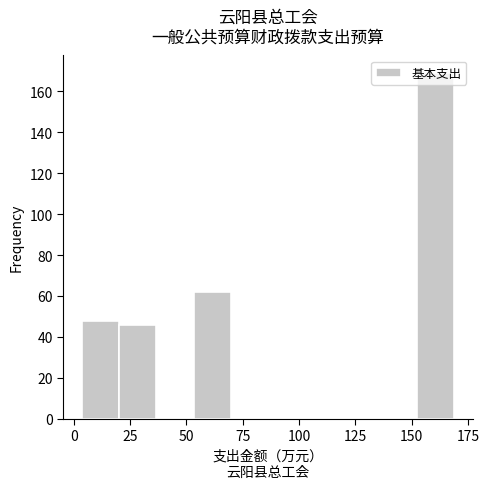

Read against the x-axis, roughly where is the centre of the tallest bar?

160